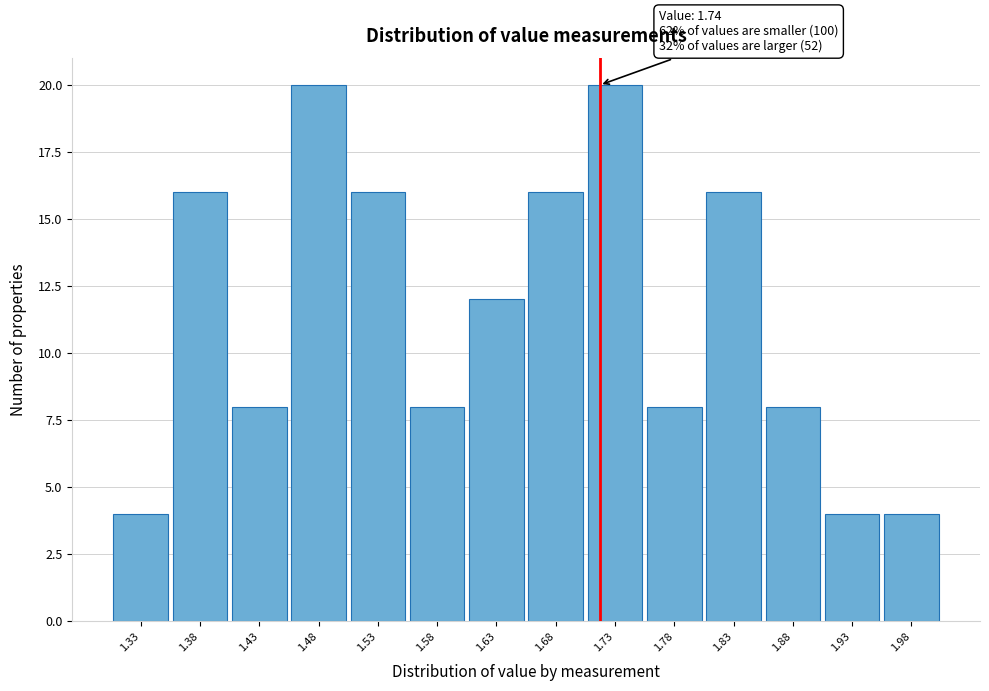

Reading left to right, extract all data points from this chart.

4	16	8	20	16	8	12	16	20	8	16	8	4	4